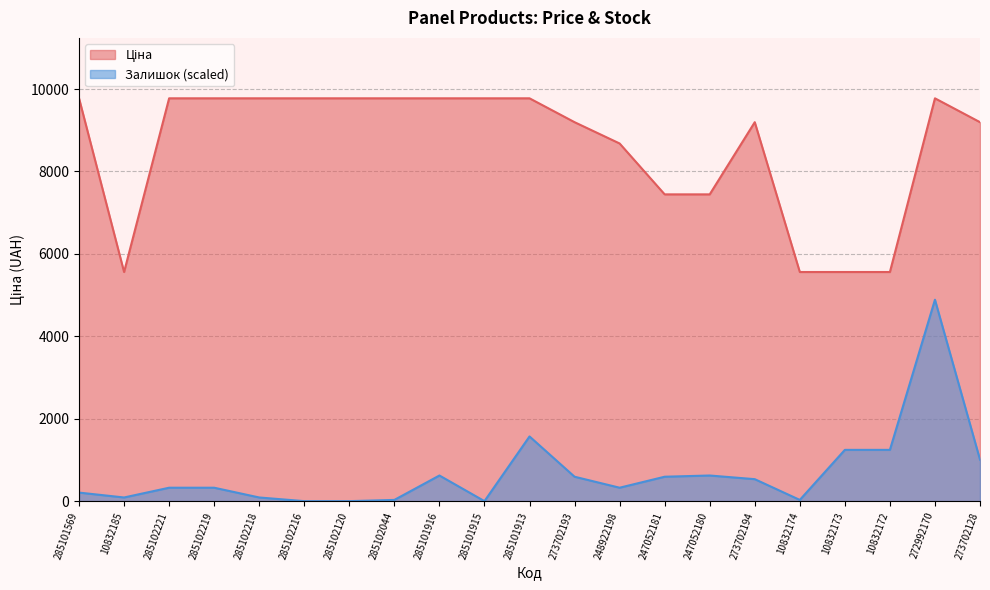

Reading left to right, transcribe all the data shown in this chart.

Ціна: 9775.5	5560.3	9775.5	9775.5	9775.5	9775.5	9775.5	9775.5	9775.5	9775.5	9775.5	9196.3	8679.5	7444.6	7444.6	9196.3	5560.3	5560.3	5560.3	9775.5	9196.3
Залишок: 207.4	88.9	325.8	325.8	88.9	0.0	0.0	29.6	622.1	0.0	1570.0	592.5	325.8	592.5	622.1	533.2	29.6	1244.2	1244.2	4887.7	1007.2